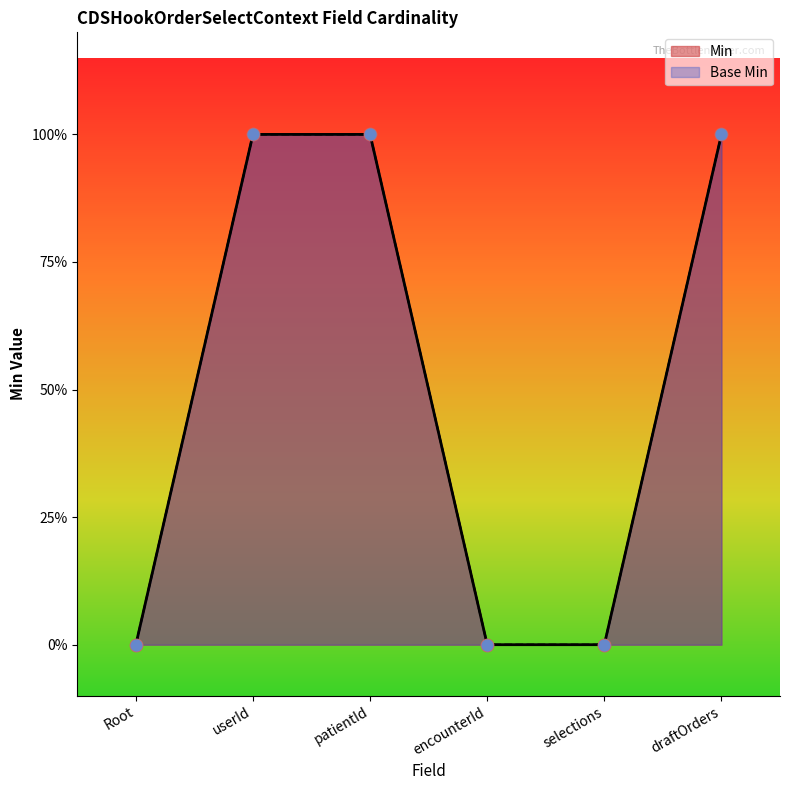

Which series reaches the maximum Y coordinate?

Base Min